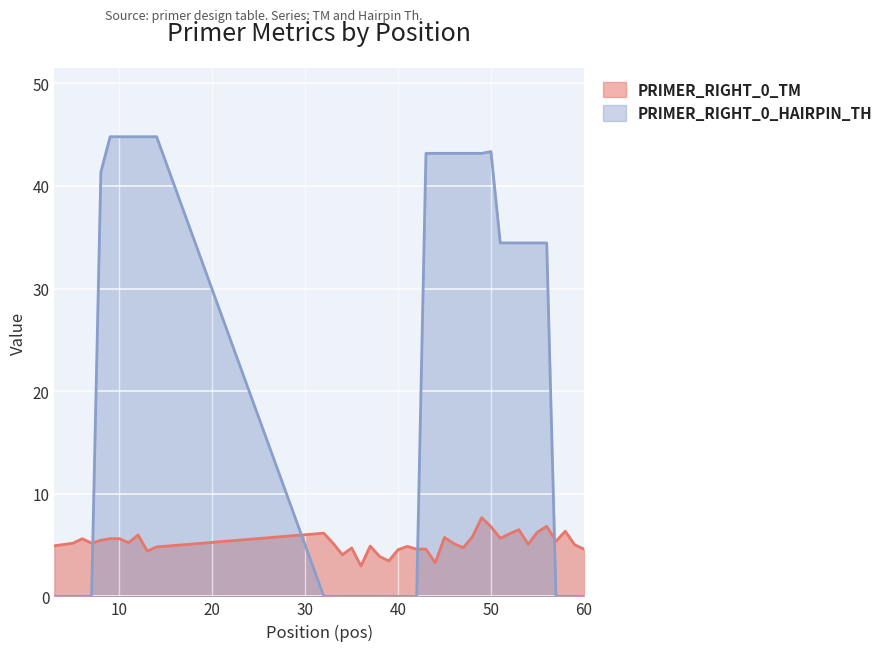

Reading left to right, extract all data points from this chart.

PRIMER_RIGHT_0_TM: 3=4.9	5=5.2	6=5.6	7=5.2	8=5.5	9=5.6	10=5.6	11=5.2	12=6.0	13=4.4	14=4.8	32=6.2	33=5.2	34=4.1	35=4.7	36=3.0	37=4.9	38=3.9	39=3.5	40=4.5	41=4.9	42=4.6	43=4.6	44=3.3	45=5.7	46=5.2	47=4.7	48=5.8	49=7.7	50=6.8	51=5.7	52=6.1	53=6.5	54=5.1	55=6.3	56=6.8	57=5.4	58=6.3	59=5.0	60=4.6
PRIMER_RIGHT_0_HAIRPIN_TH: 3=0.0	5=0.0	6=0.0	7=0.0	8=41.4	9=44.8	10=44.8	11=44.8	12=44.8	13=44.8	14=44.8	32=0.0	33=0.0	34=0.0	35=0.0	36=0.0	37=0.0	38=0.0	39=0.0	40=0.0	41=0.0	42=0.0	43=43.2	44=43.2	45=43.2	46=43.2	47=43.2	48=43.2	49=43.2	50=43.3	51=34.4	52=34.4	53=34.4	54=34.4	55=34.4	56=34.4	57=0.0	58=0.0	59=0.0	60=0.0